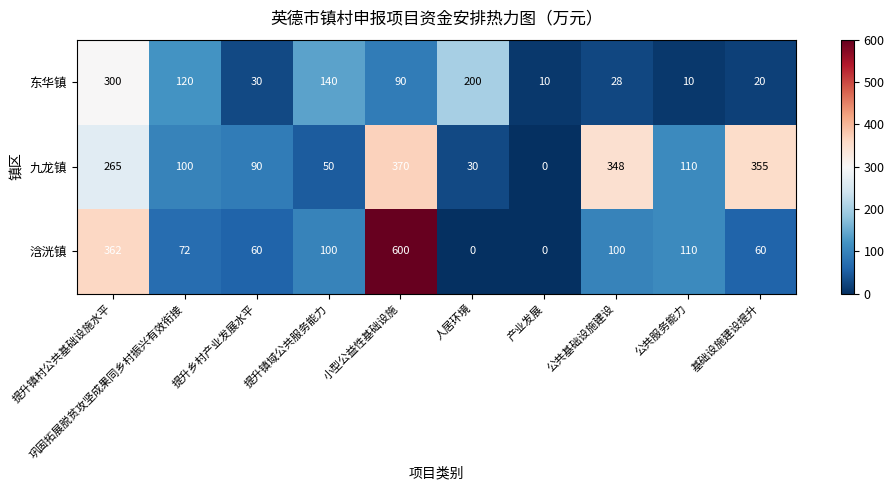

What is the difference between the second highest and minimum values in the 浛洸镇 series?

362